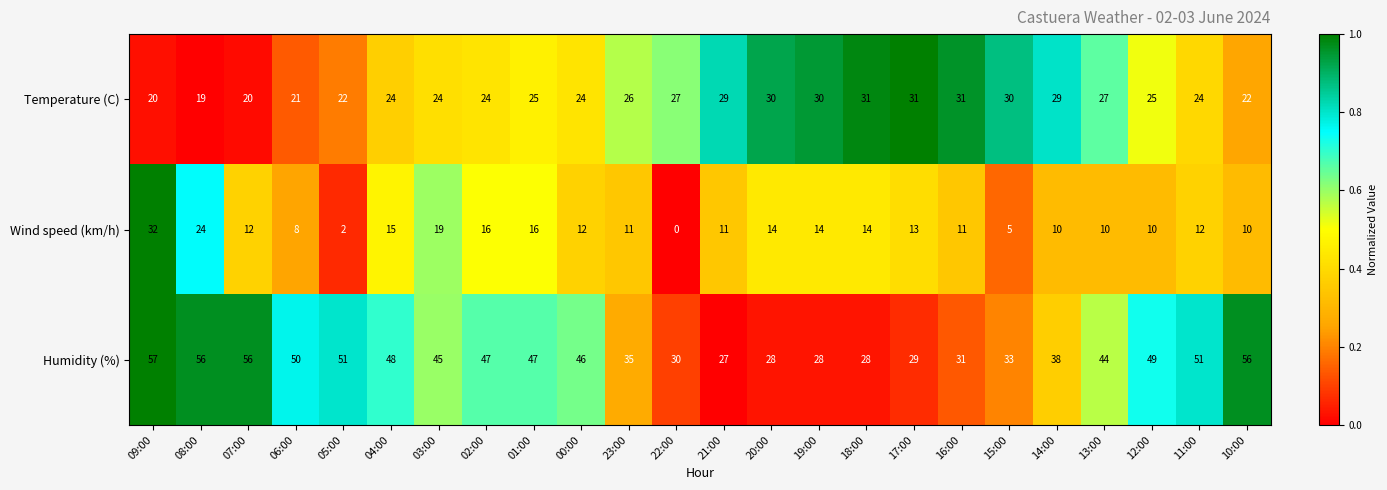

Count the number of categories in the chart.

24